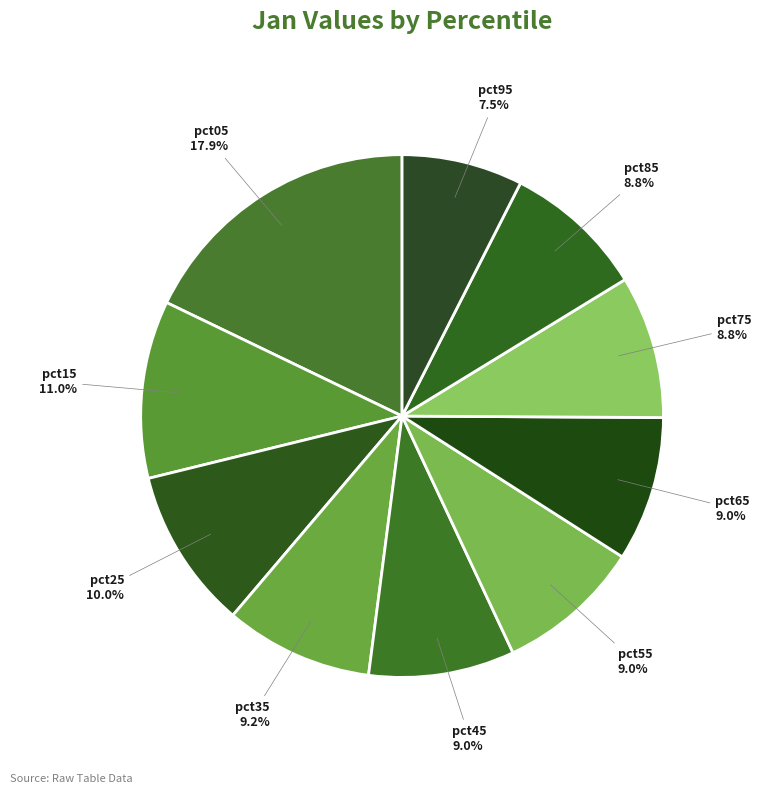

To the nearest percent, what is the difference between the largest and smallest slice percentages?

10%